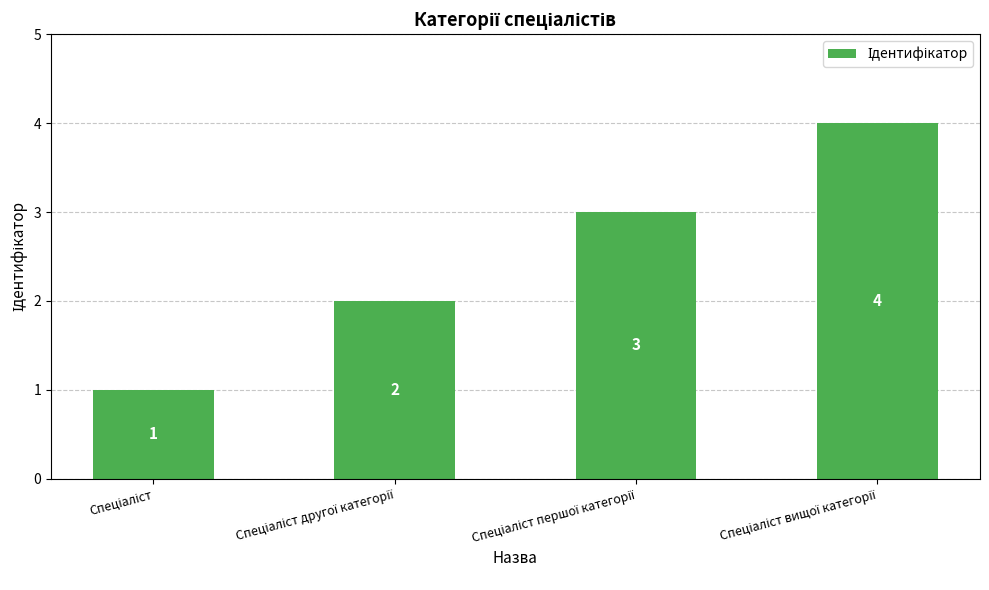

Reading left to right, transcribe all the data shown in this chart.

1	2	3	4